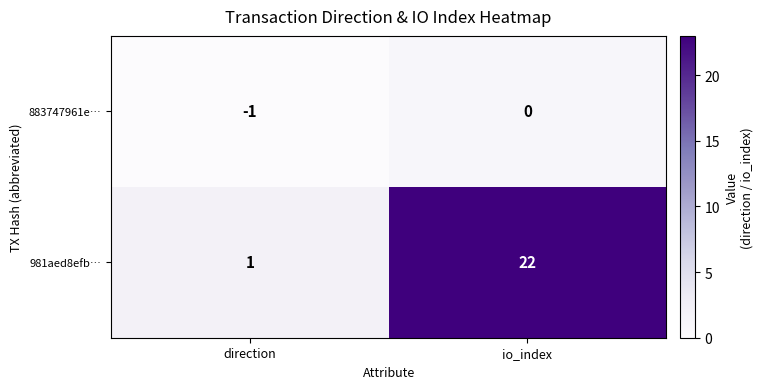

Reading right to left, what are all the values shown in this chart?

883747961e…: 0	-1
981aed8efb…: 22	1